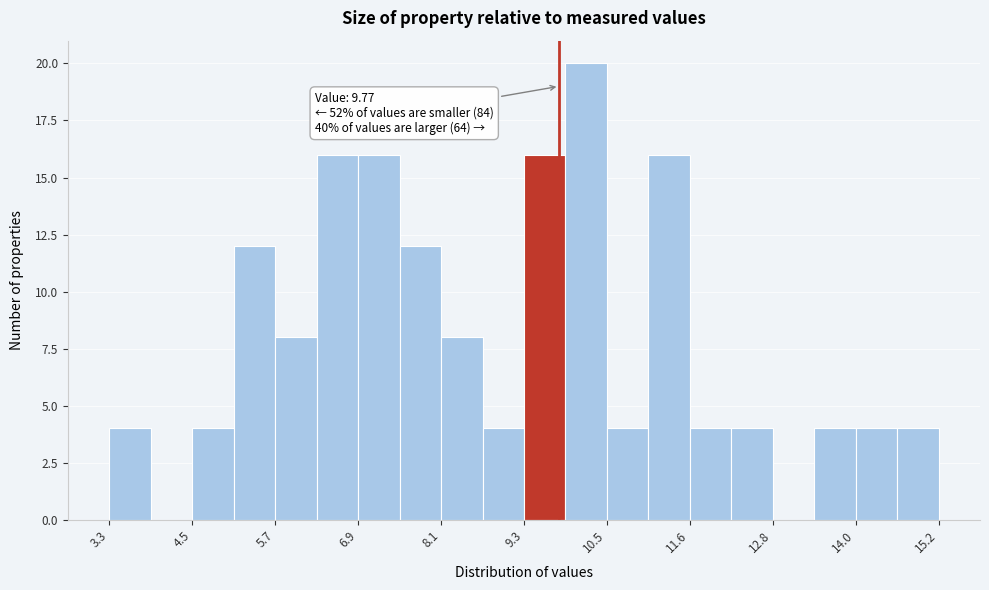

Around what value on the x-axis is the tallest bar? Give the approximate position of its centre, as read against the axis.

10.2